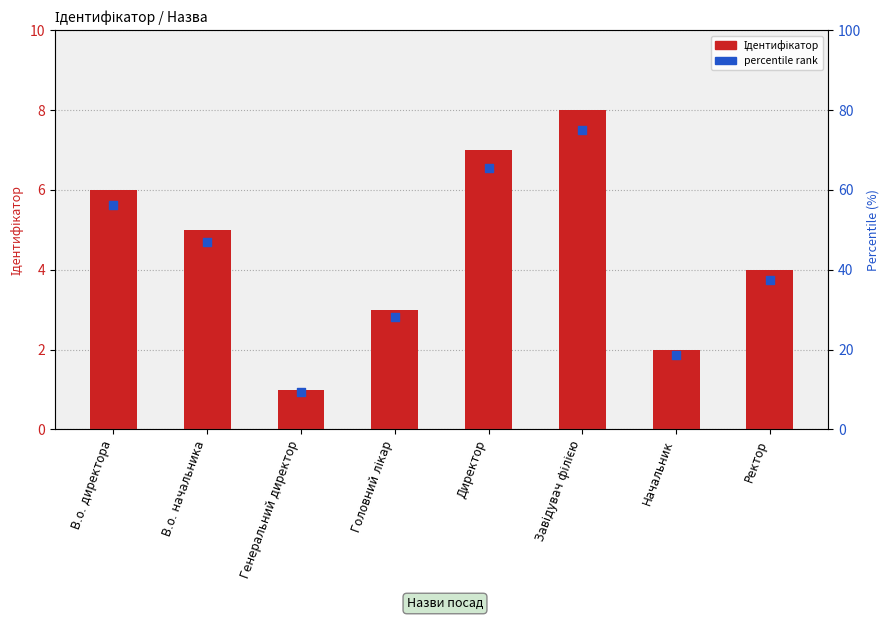

What are all the series names shown in the legend?

Ідентифікатор, percentile rank